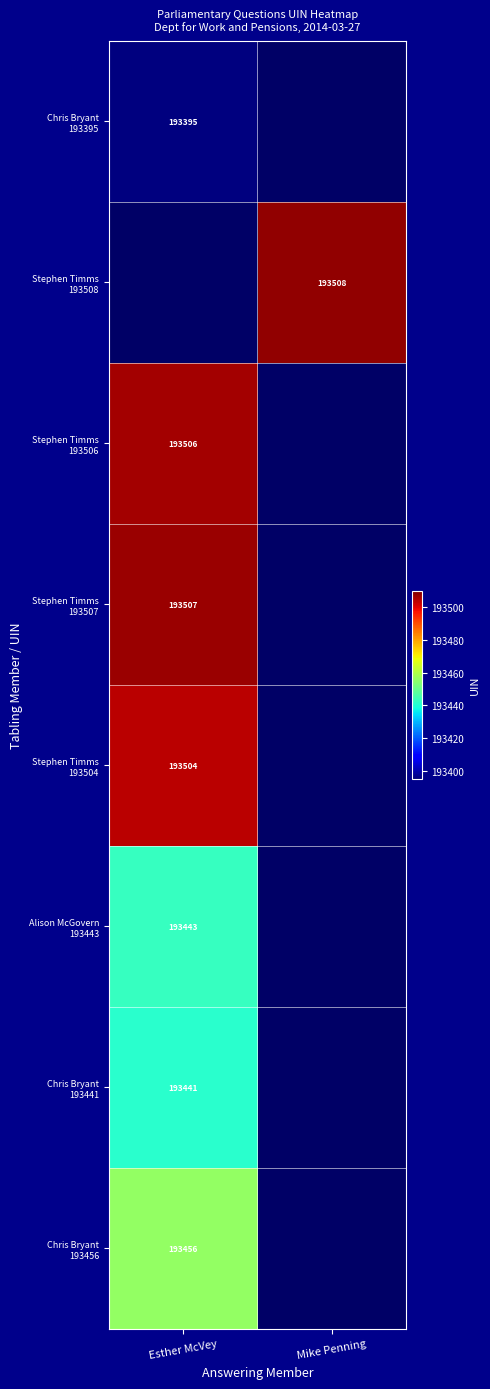

Is it true that Stephen Timms 193507 equals 99276.5 at Esther McVey?

False